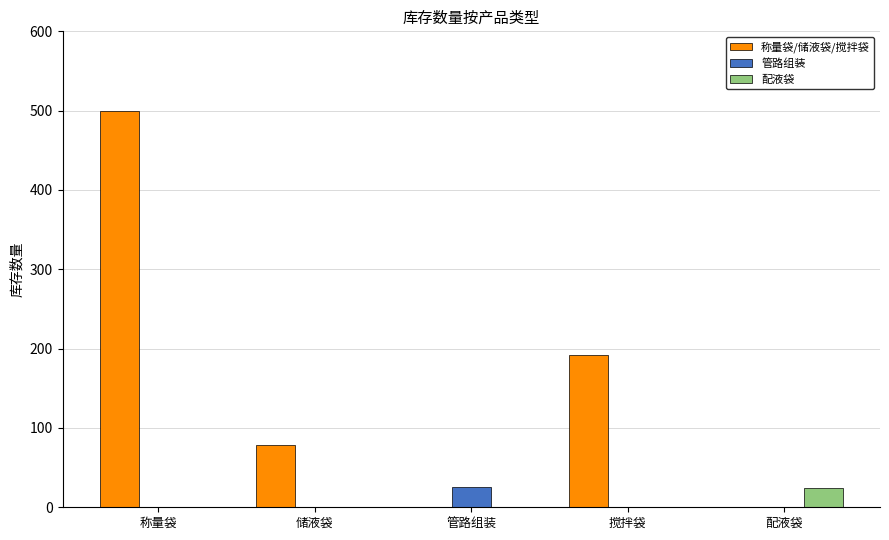

Where is 称量袋/储液袋/搅拌袋 nearest to the value 250?

搅拌袋